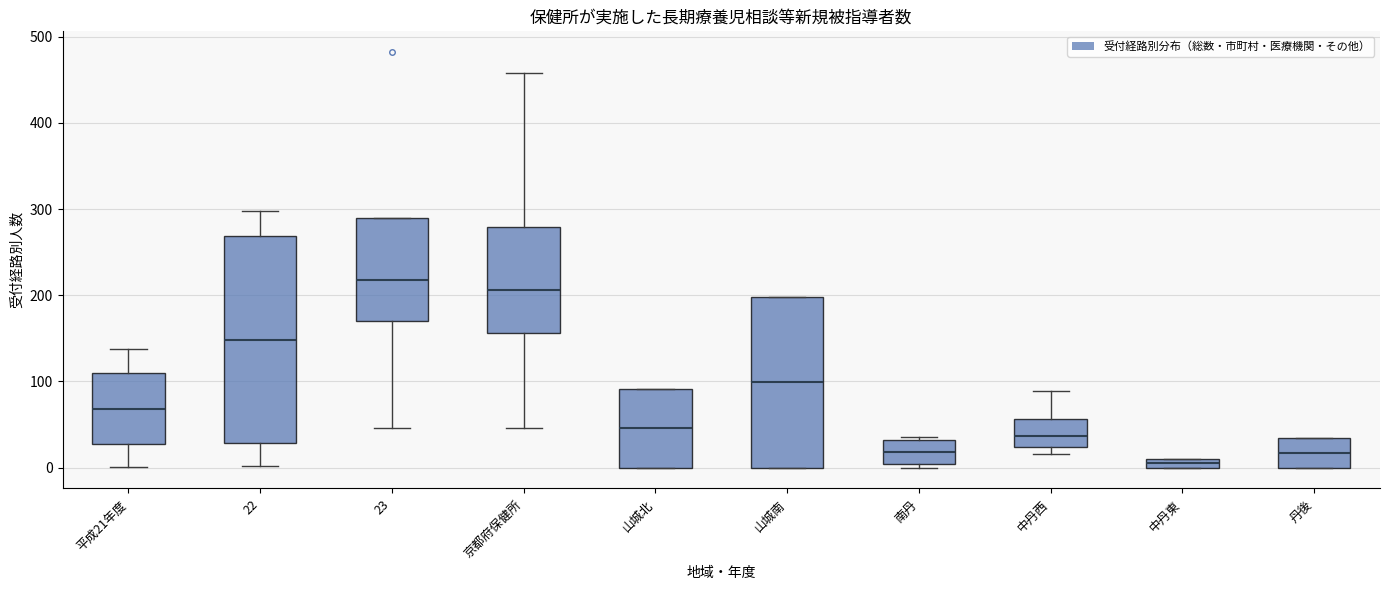

Which box's median line is the lowest?

中丹東